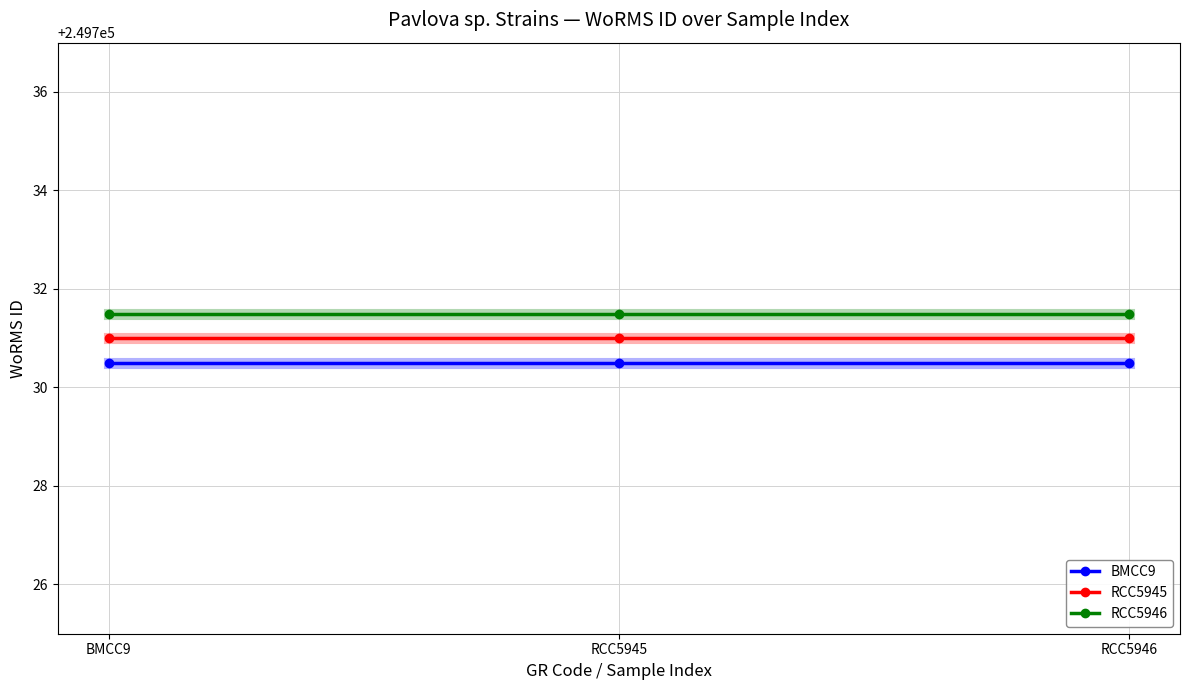

Reading left to right, list all the values displayed in this chart.

BMCC9: 249730.5	249730.5	249730.5
RCC5945: 249731.0	249731.0	249731.0
RCC5946: 249731.5	249731.5	249731.5